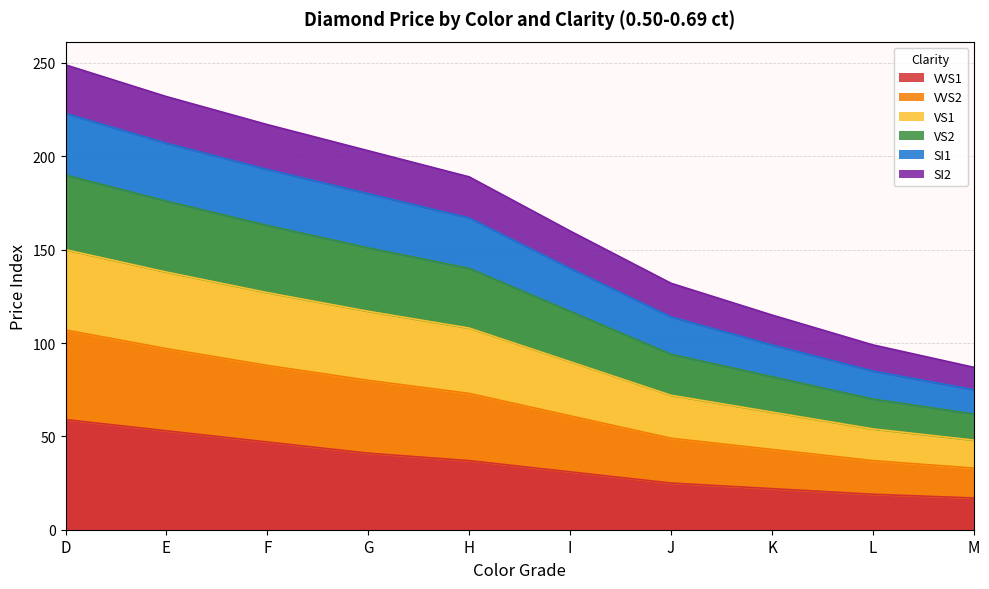

True or false: SI1 and VS1 intersect in this chart.

False